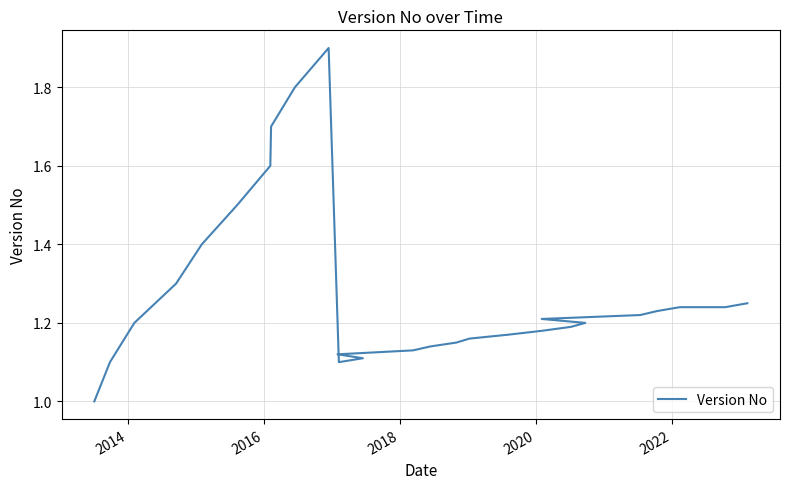

Is it true that the value at 22 is 1.9?

False